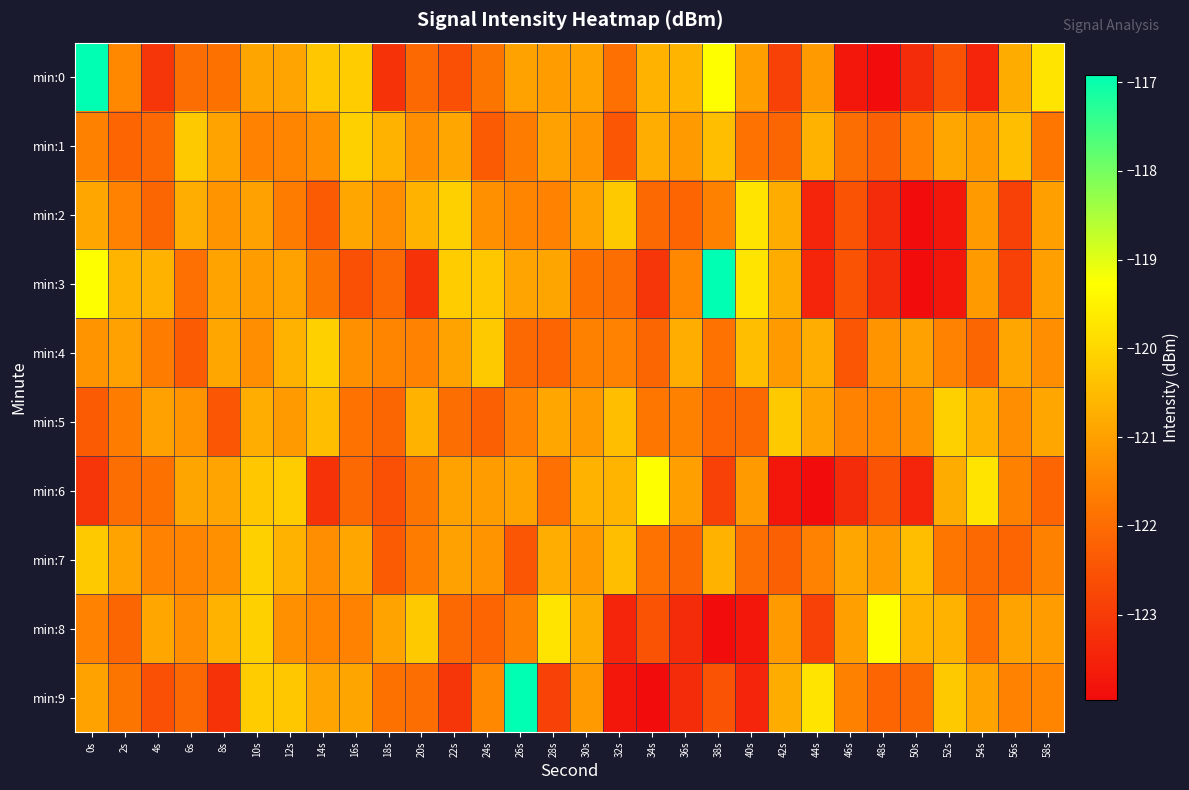

At which category is the sum across all series the highest?

10s